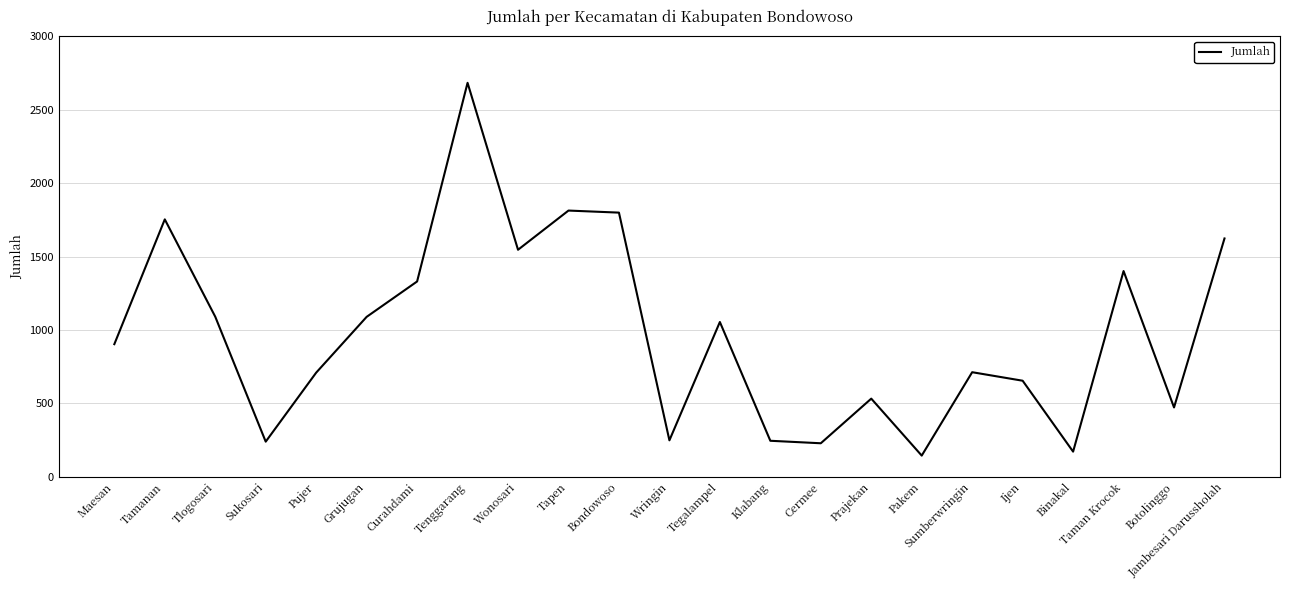

What is the smallest value displayed?

144